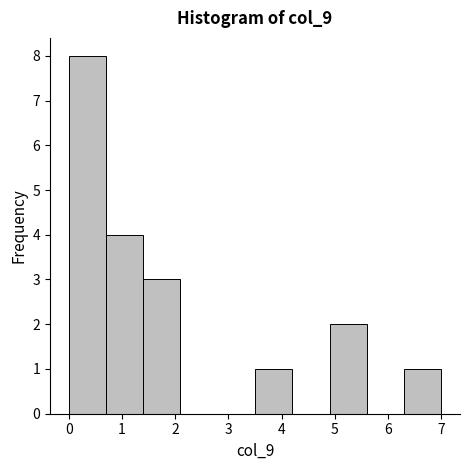

Reading left to right, transcribe this chart: for each bar, give the range it covers on the x-axis and its height. The values are not printed on the chart, so give them approximately, as read against the axis.

0.0 to 0.7: 8
0.7 to 1.4: 4
1.4 to 2.1: 3
2.1 to 2.8: 0
2.8 to 3.5: 0
3.5 to 4.2: 1
4.2 to 4.9: 0
4.9 to 5.6: 2
5.6 to 6.3: 0
6.3 to 7.0: 1